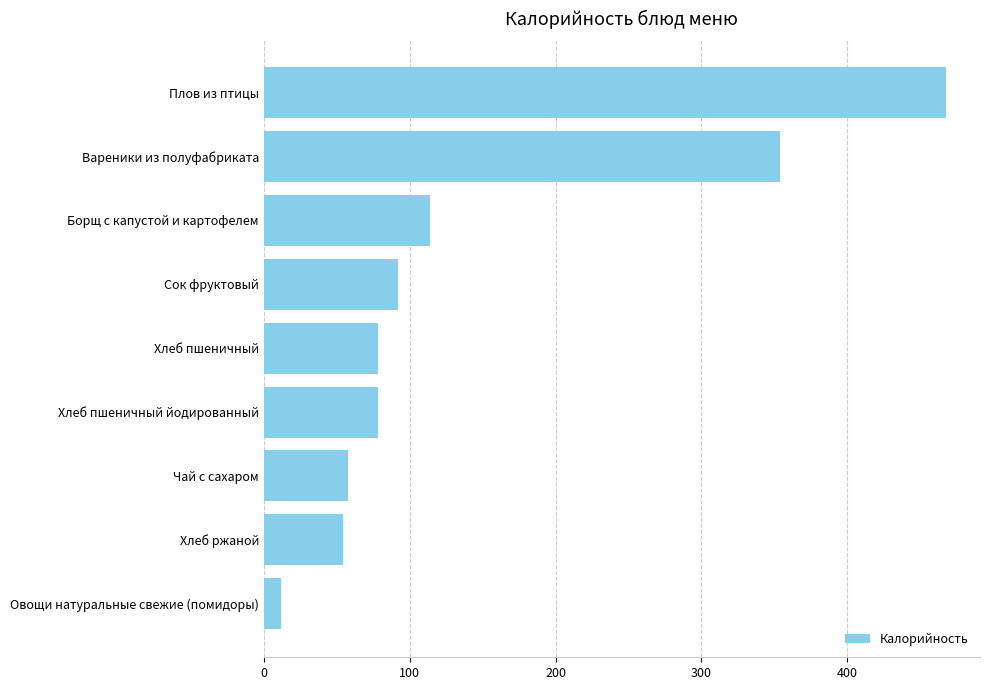

The chart shows a value of 114.1 at Борщ с капустой и картофелем. True or false?

True